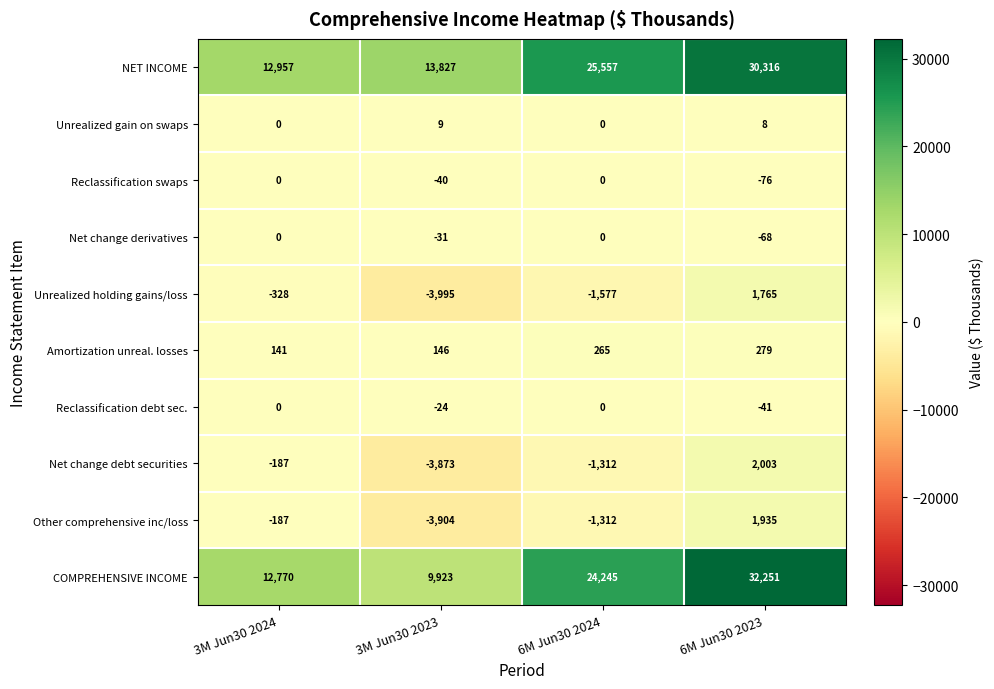

Between 3M Jun30 2024 and 6M Jun30 2023, which series saw the biggest shift?

COMPREHENSIVE INCOME